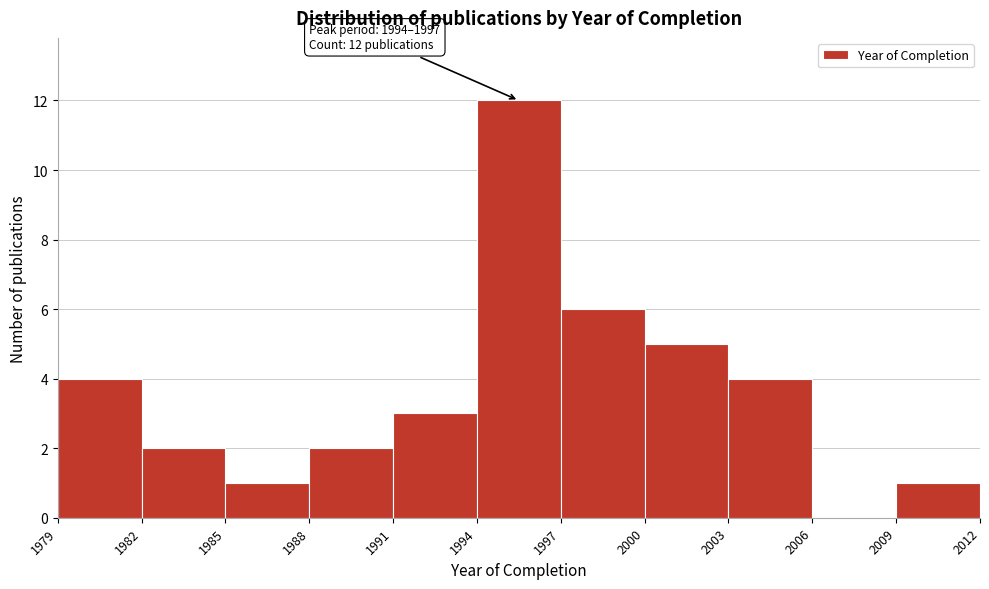

Over which range of the x-axis is the bar tallest?

1994 to 1997